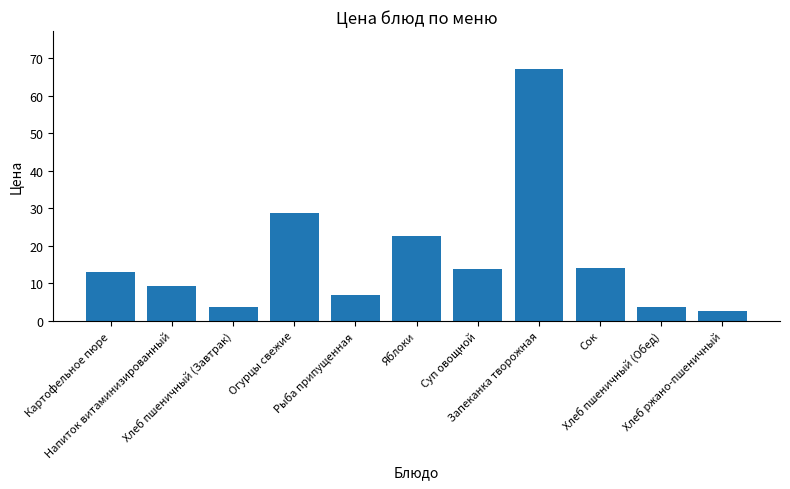

What is the minimum value shown in the chart?

2.5